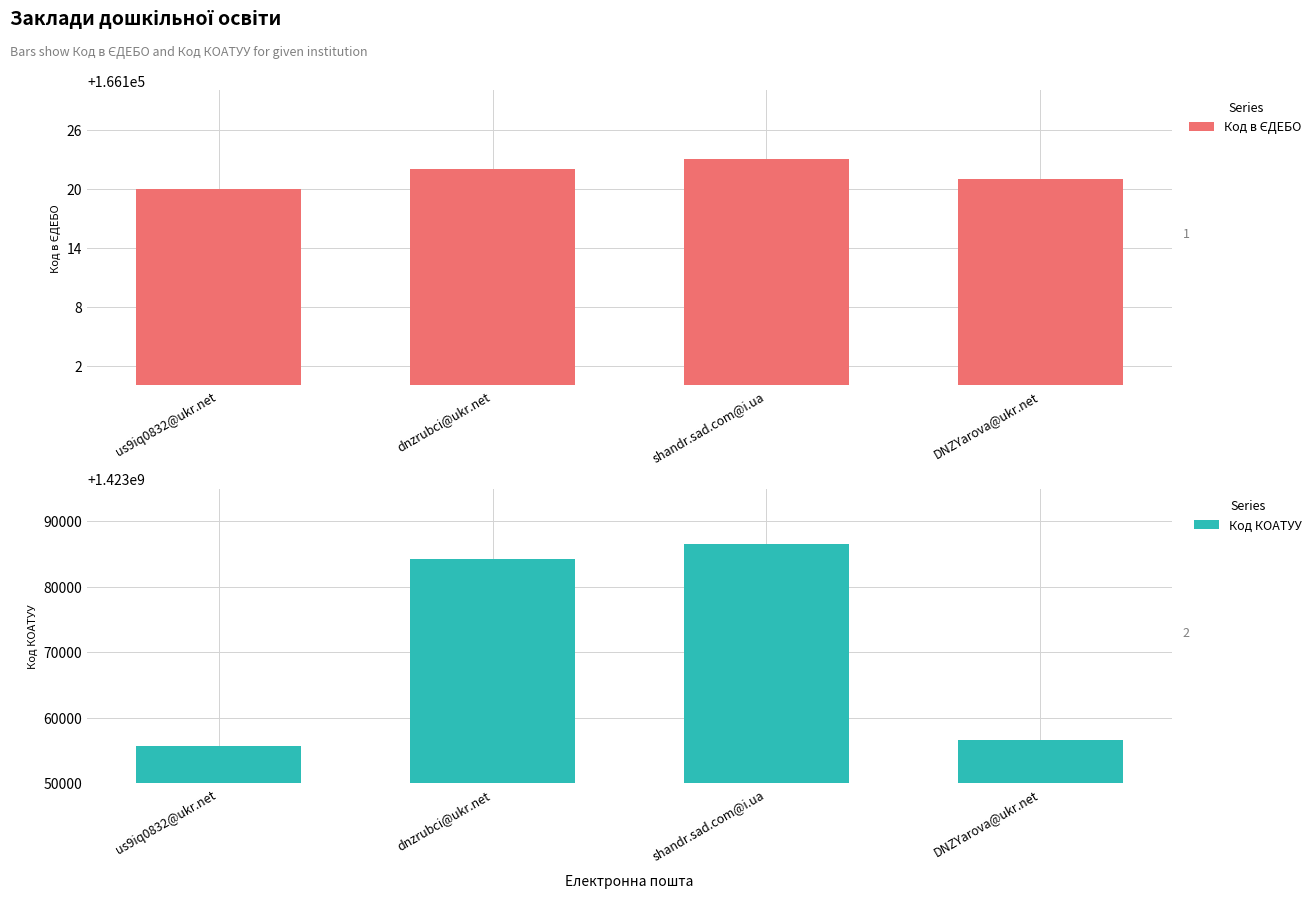

At which label does Код КОАТУУ reach its peak?

shandr.sad.com@i.ua